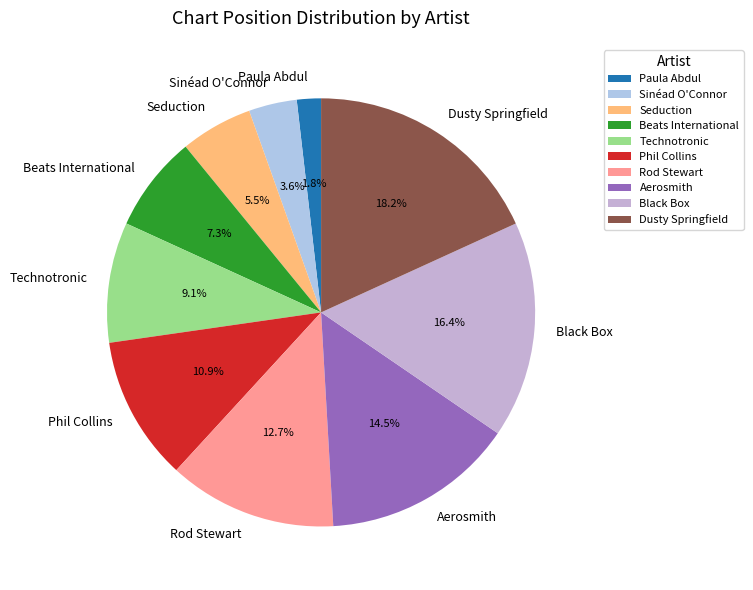

How much of the chart is everything except Black Box?

83.6%